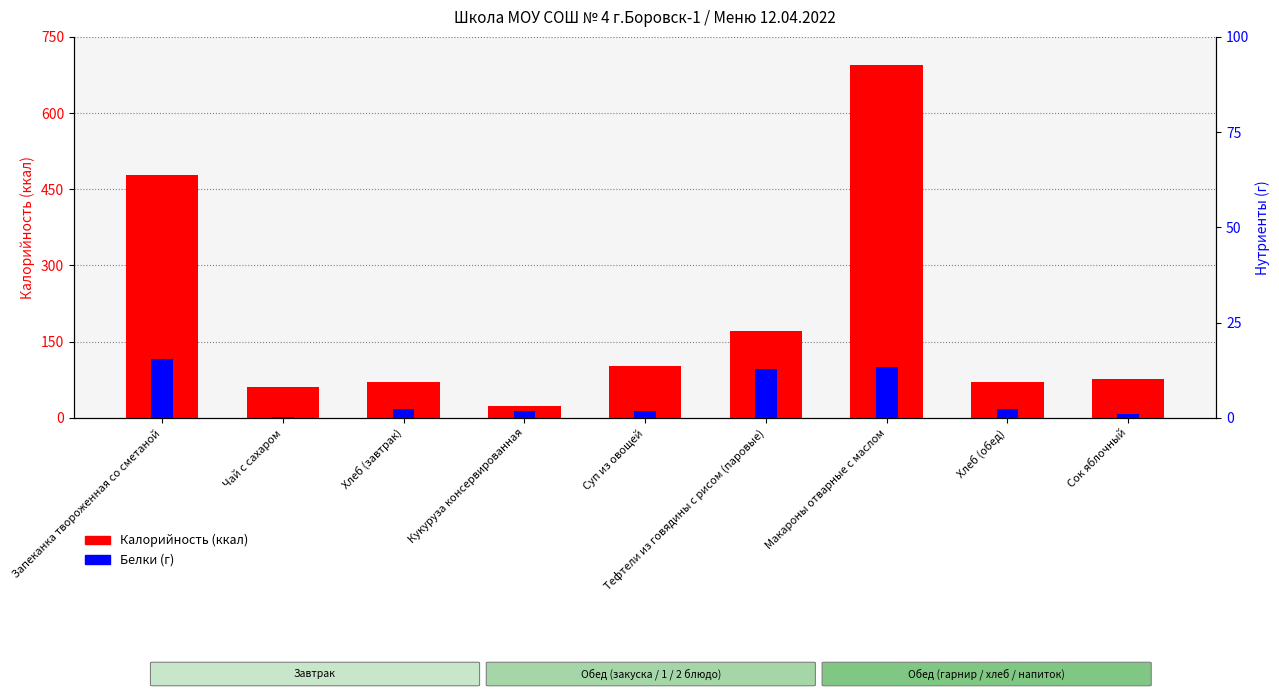

How many data points in Калорийность are above 76?

4